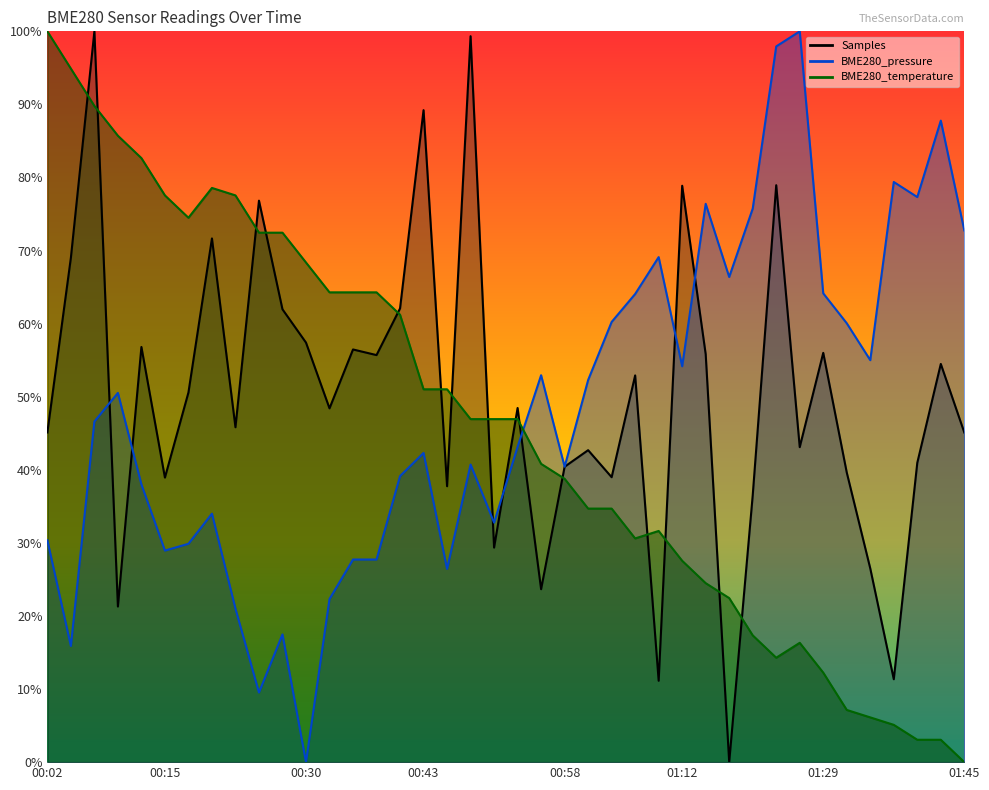

Which category has the highest value in the BME280_pressure series?

01:26